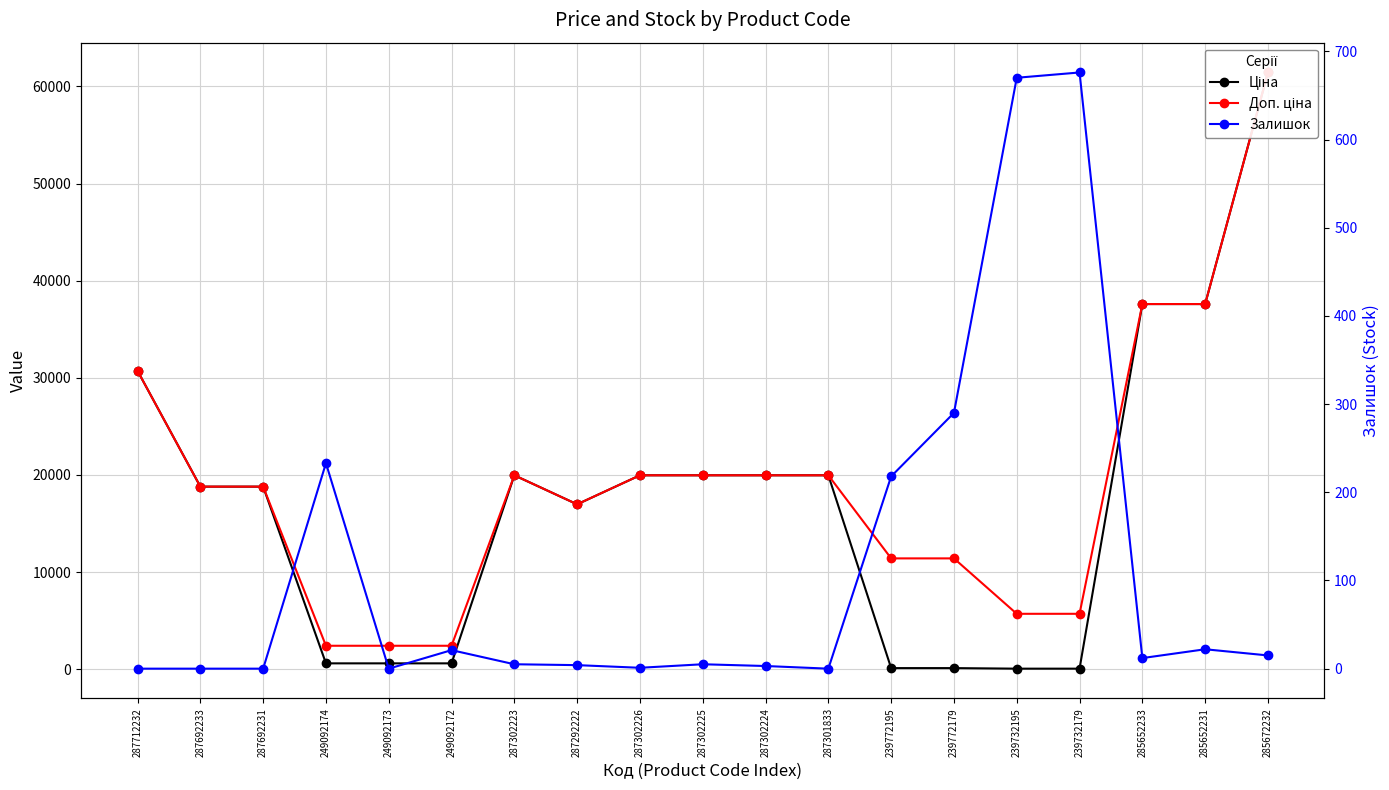

Is the value of Ціна at 239732195 greater than the value of Залишок at 287302225?

Yes